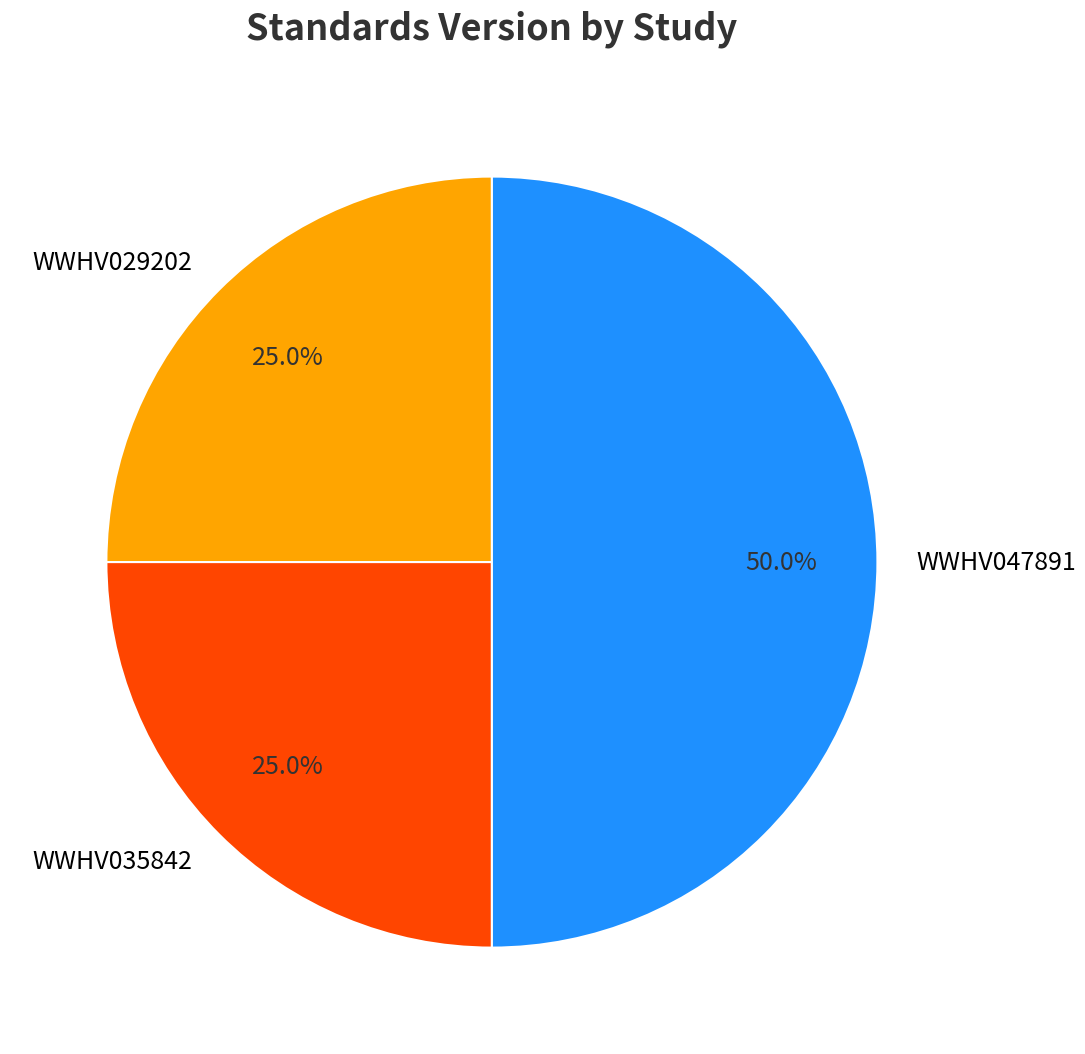

The WWHV047891 slice represents 39% of the pie. True or false?

False